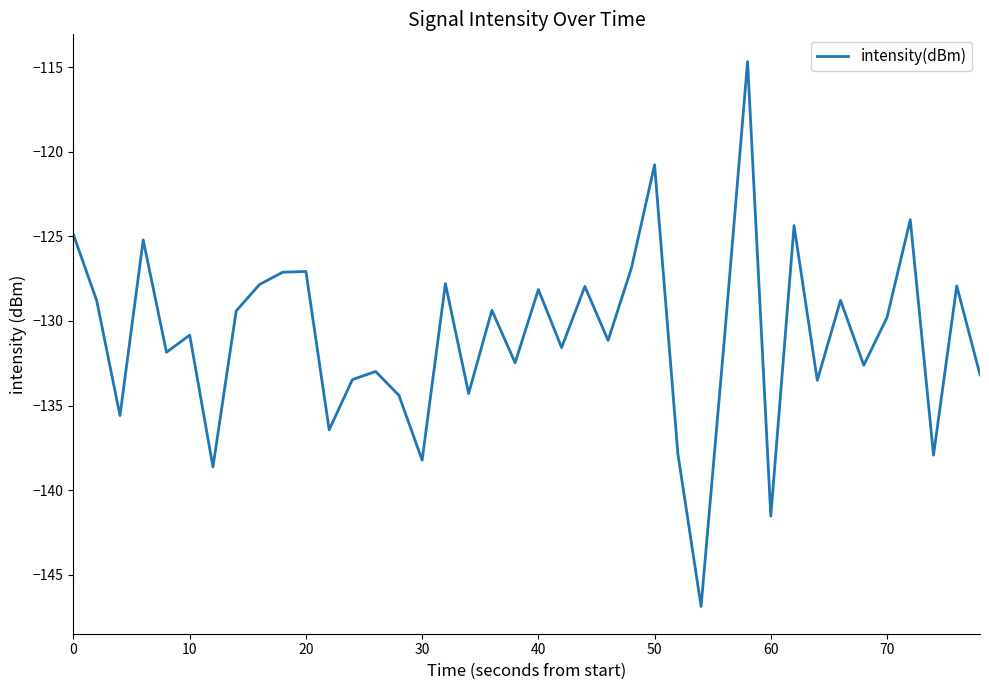

What is the smallest value displayed?

-146.9